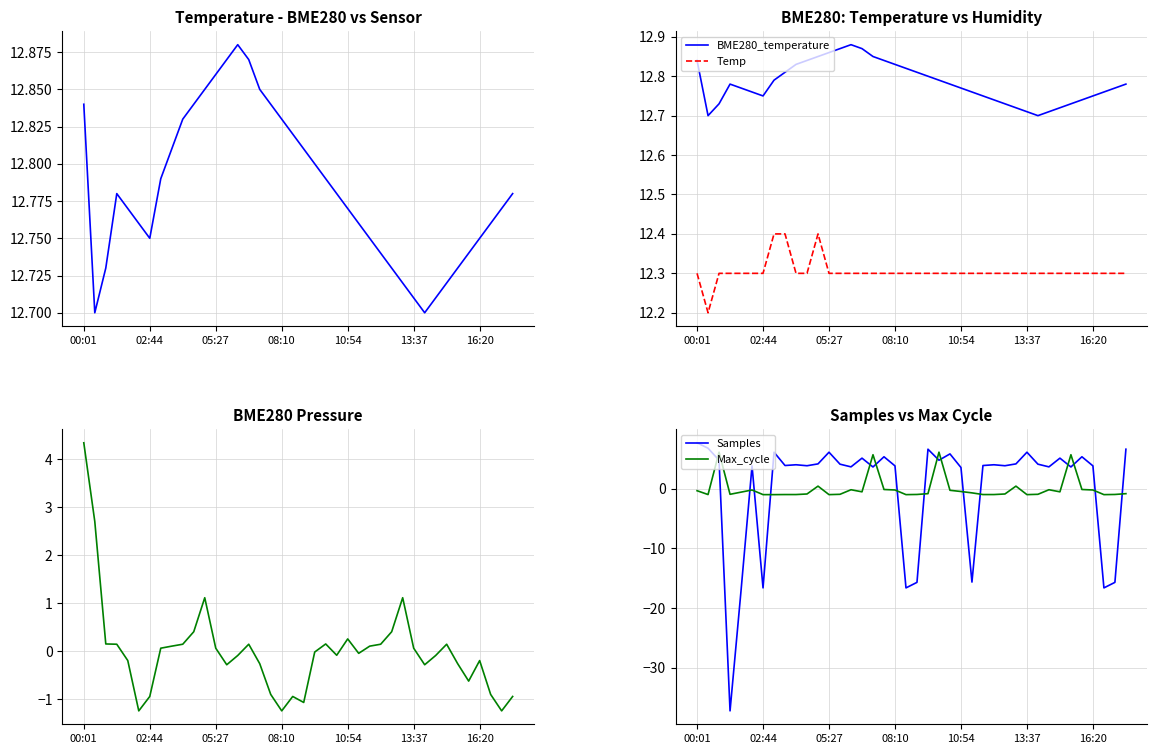

Rank the series by their maximum value, from highest to lowest.

BME280_temperature, Temp, Samples, Max_cycle, BME280_pressure